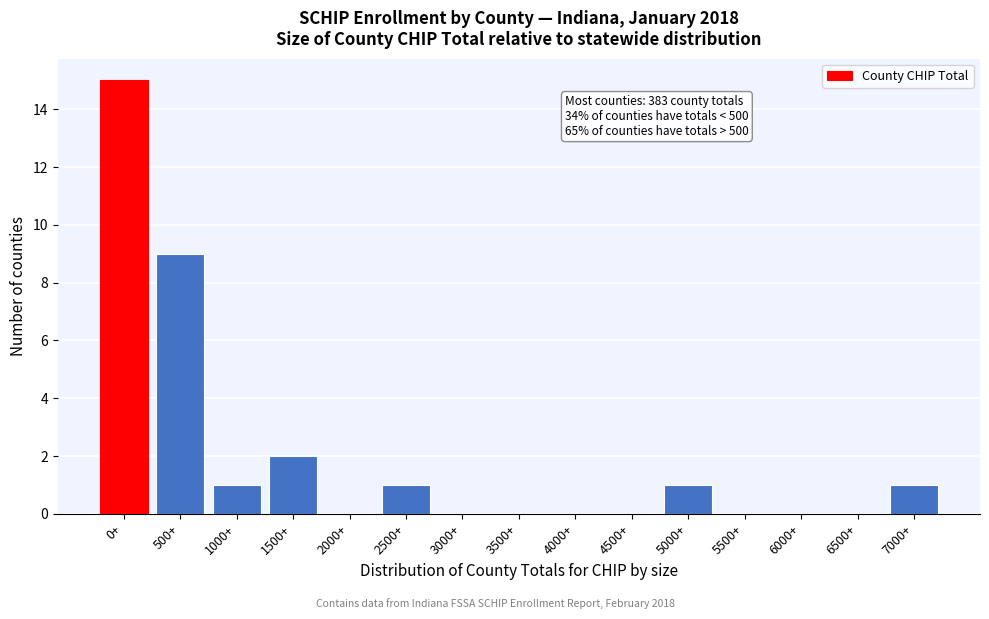

Reading left to right, list all the values displayed in this chart.

0+=15	500+=9	1000+=1	1500+=2	2000+=0	2500+=1	3000+=0	3500+=0	4000+=0	4500+=0	5000+=1	5500+=0	6000+=0	6500+=0	7000+=1